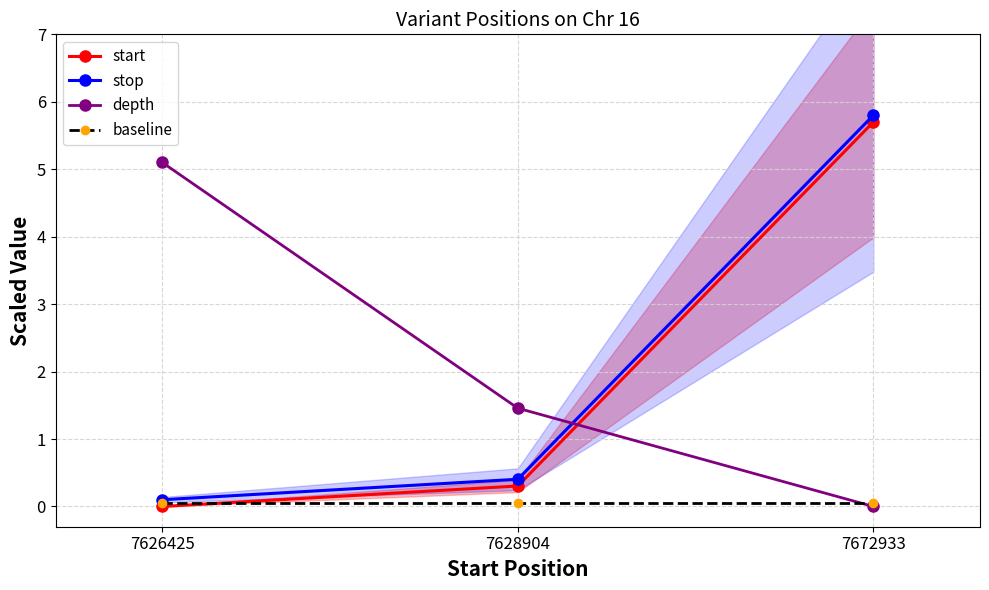

Reading left to right, what are all the values shown in this chart?

start: 7626425=0.0	7628904=0.3	7672933=5.7
stop: 7626425=0.1	7628904=0.4	7672933=5.8
depth: 7626425=5.1	7628904=1.5	7672933=0.0
baseline: 7626425=0.1	7628904=0.1	7672933=0.1